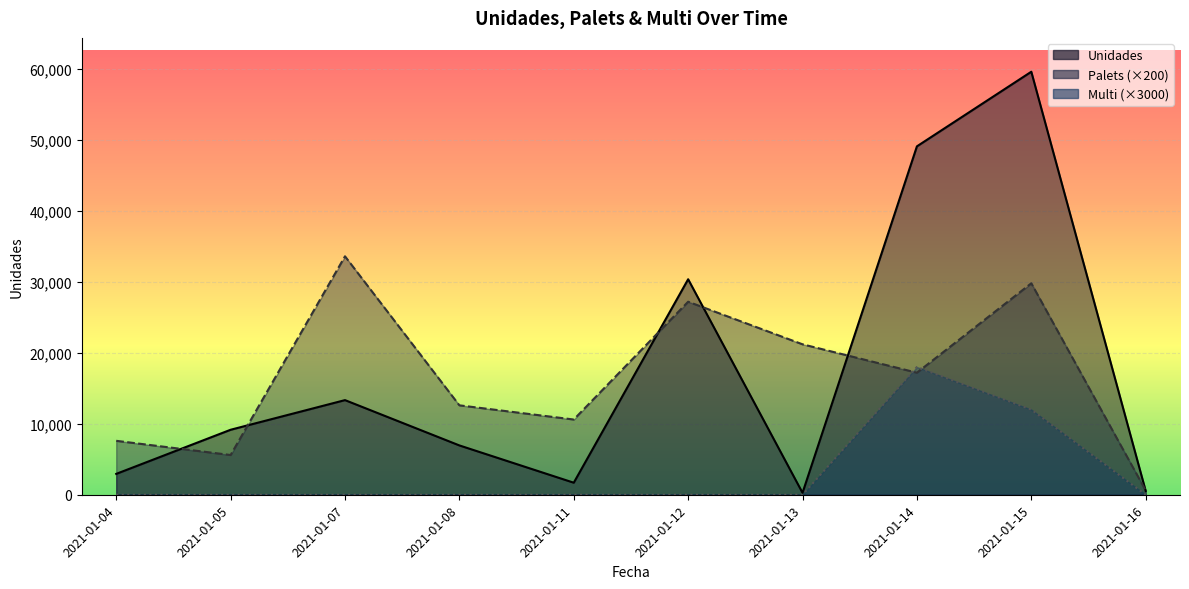

Which category has the highest value across all series?

2021-01-15